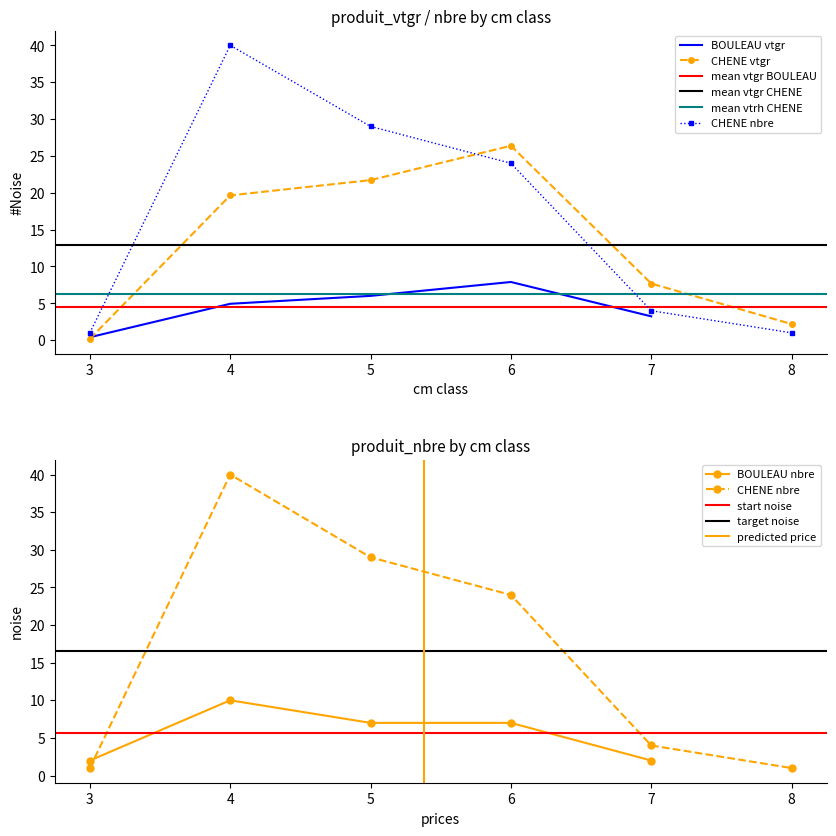

The value of BOULEAU vtgr at 6 is 4.1. True or false?

False